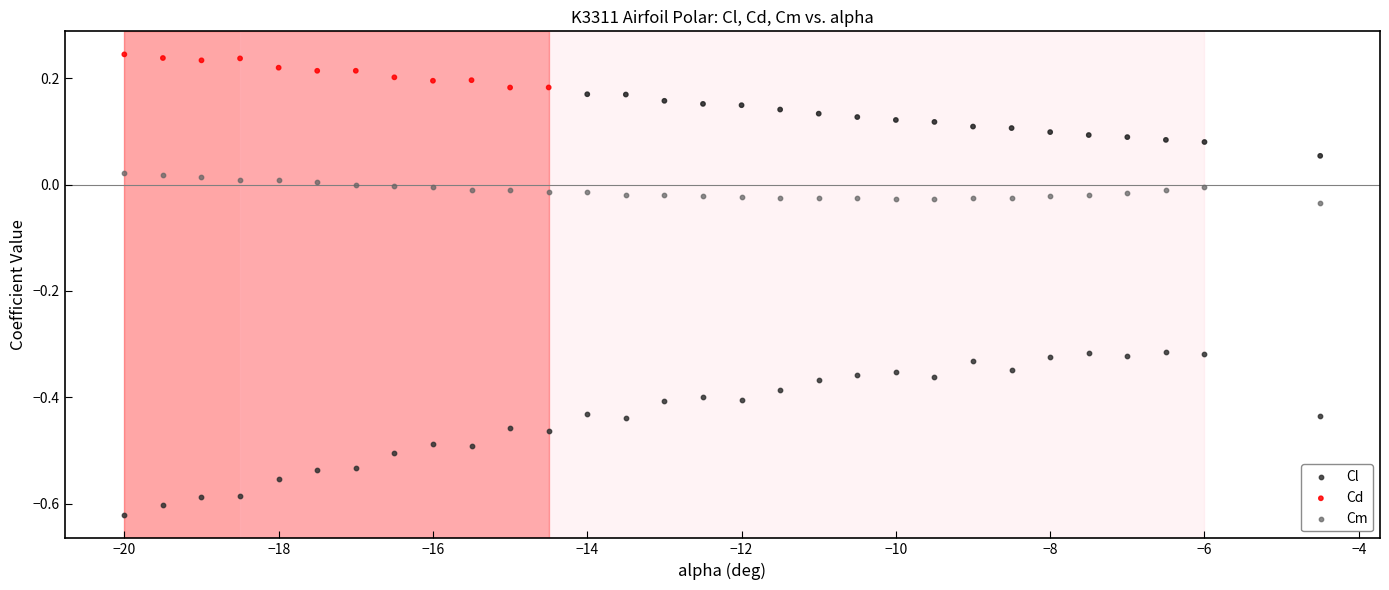

Which series has the largest Y range (max minus min)?

Cl